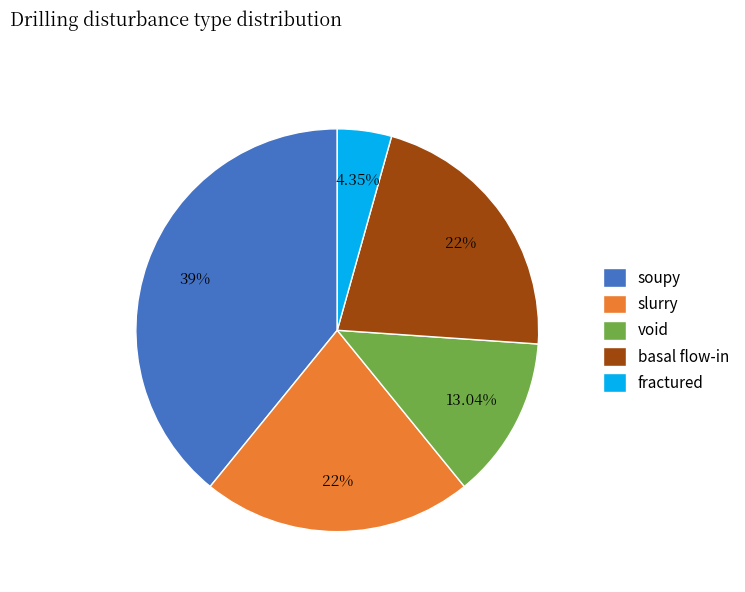

Is soupy the majority of the pie?

No